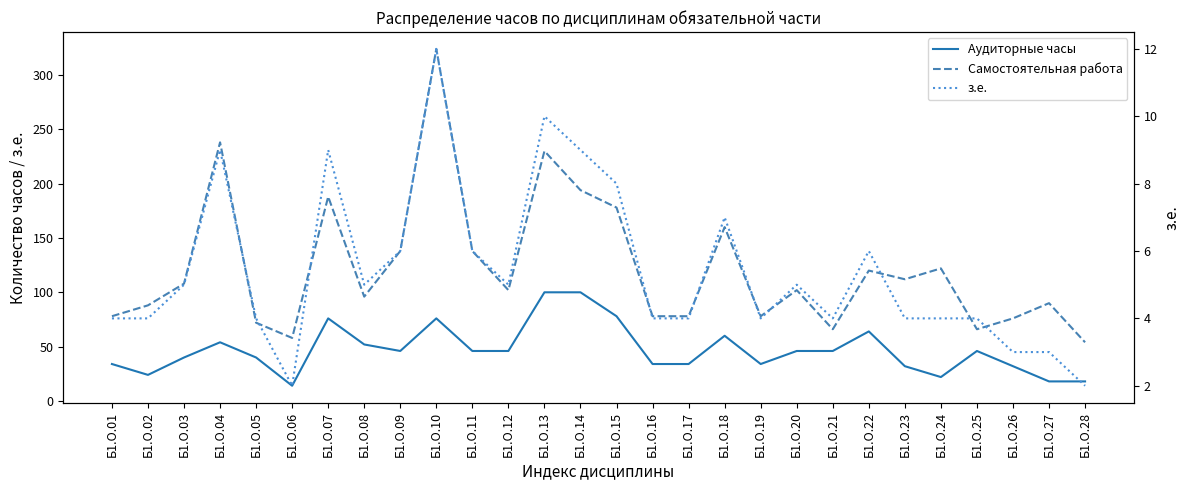

At which category does Аудиторные часы reach its first local valley?

Б1.О.02